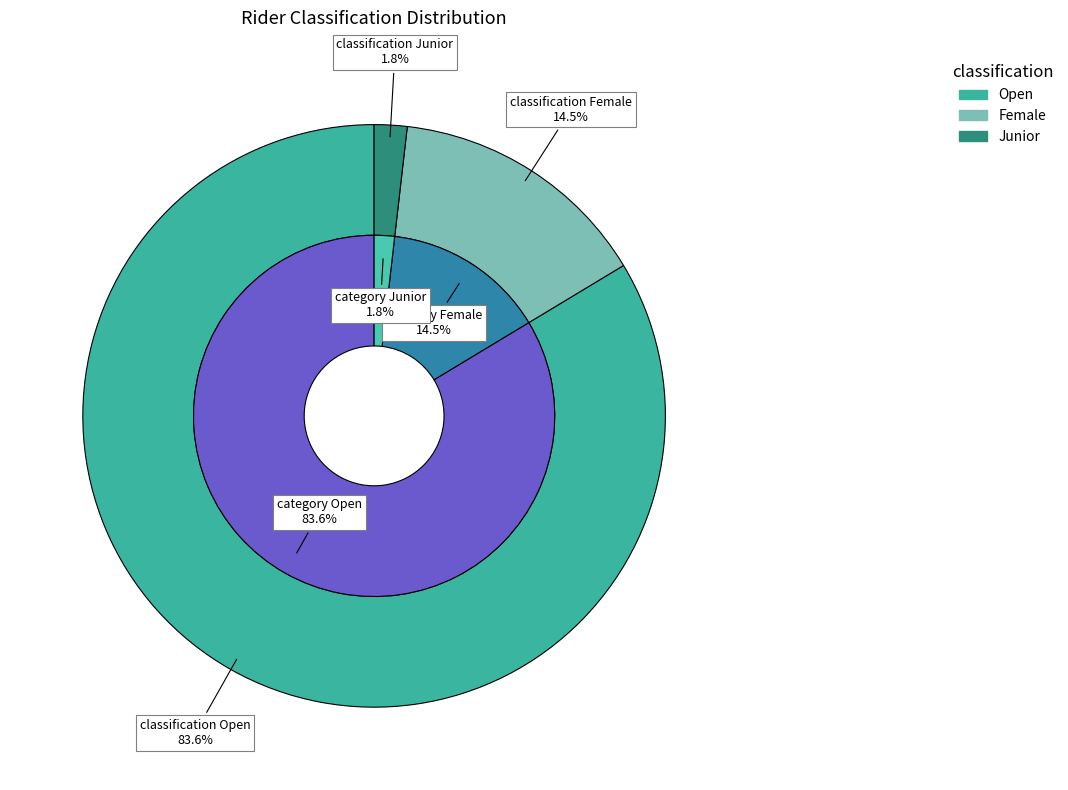

What is the total percentage of Female and Open?

98.2%